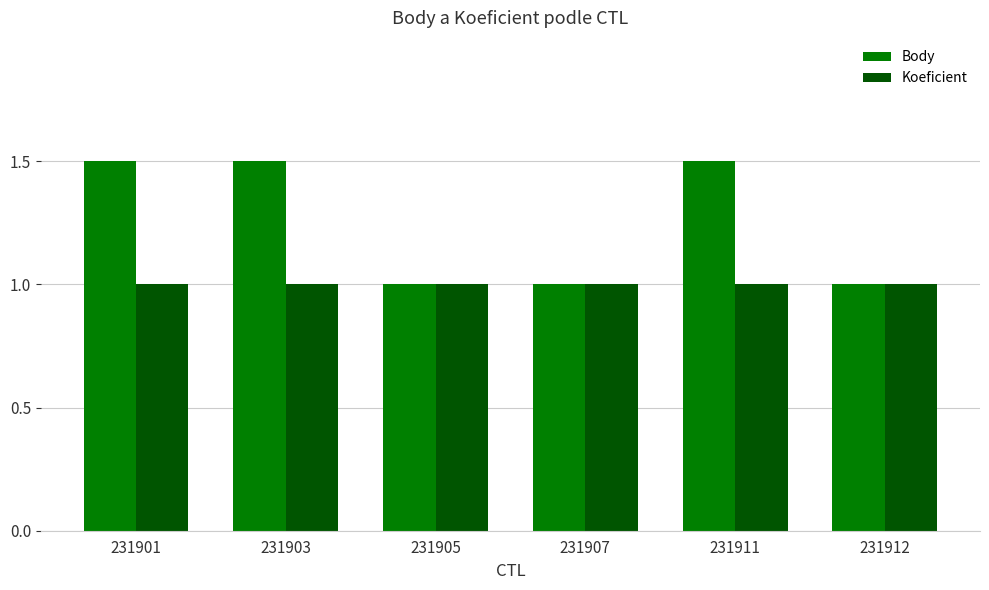

The Koeficient series shows 1.7 at 231907. True or false?

False